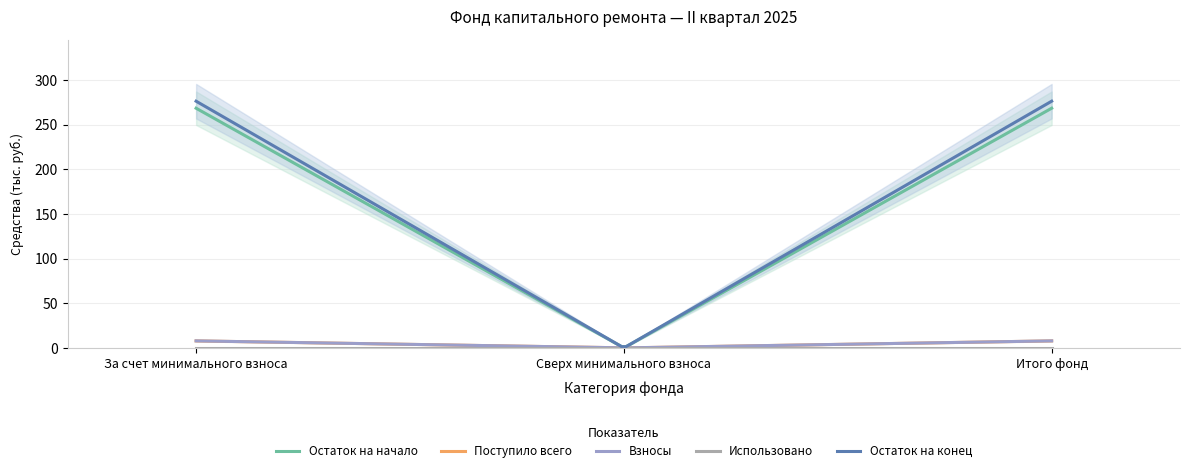

Is it true that Остаток на конец equals 276.5 at Итого фонд?

True